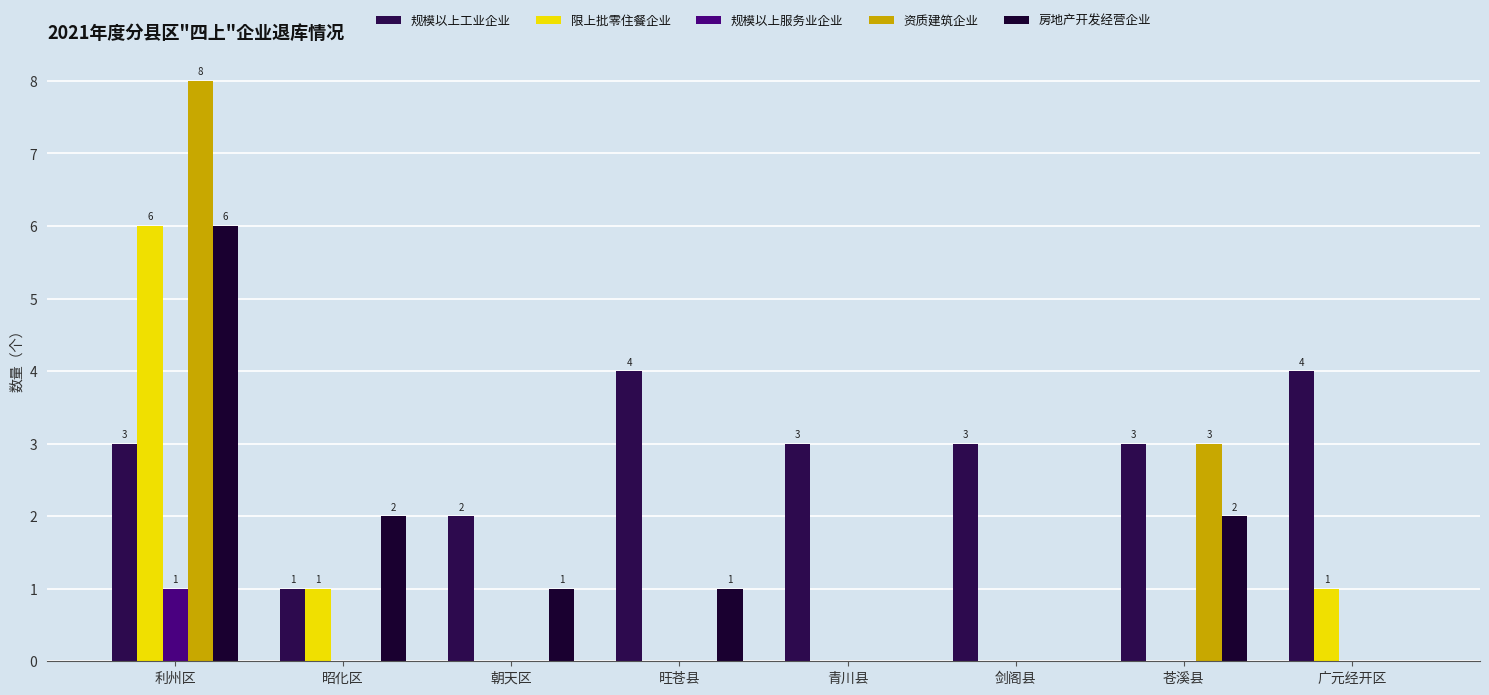

Reading left to right, extract all data points from this chart.

规模以上工业企业: 3	1	2	4	3	3	3	4
限上批零住餐企业: 6	1	0	0	0	0	0	1
规模以上服务业企业: 1	0	0	0	0	0	0	0
资质建筑企业: 8	0	0	0	0	0	3	0
房地产开发经营企业: 6	2	1	1	0	0	2	0